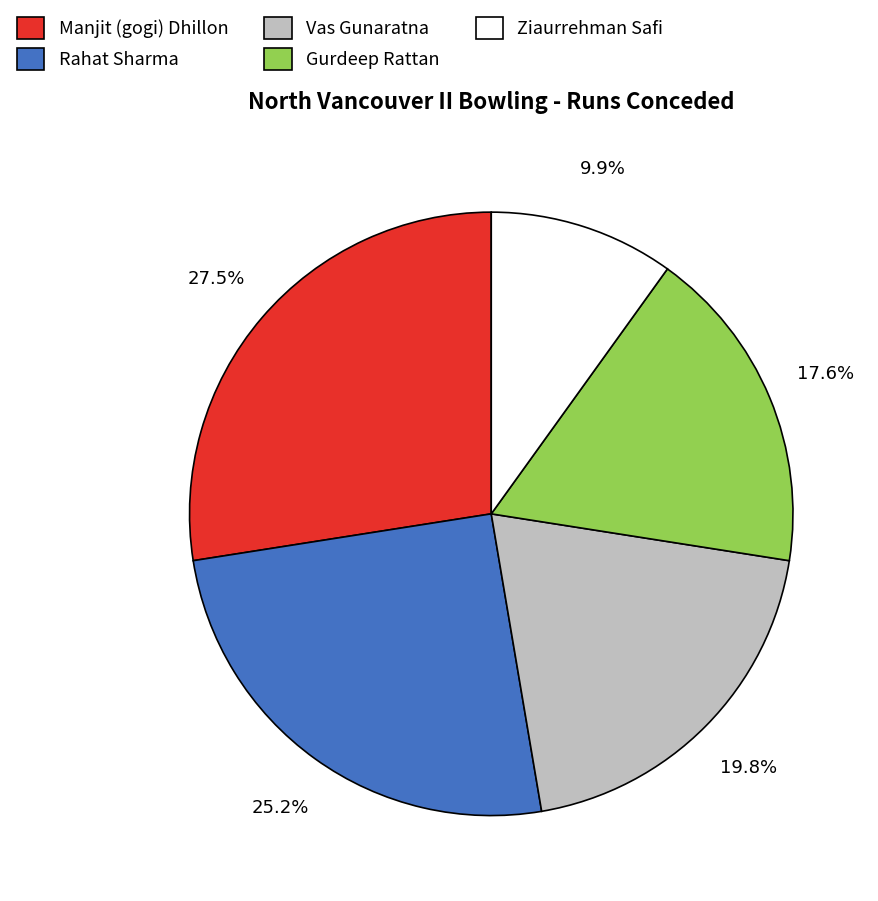

Do Manjit (gogi) Dhillon and Rahat Sharma together represent more than half of the pie?

Yes